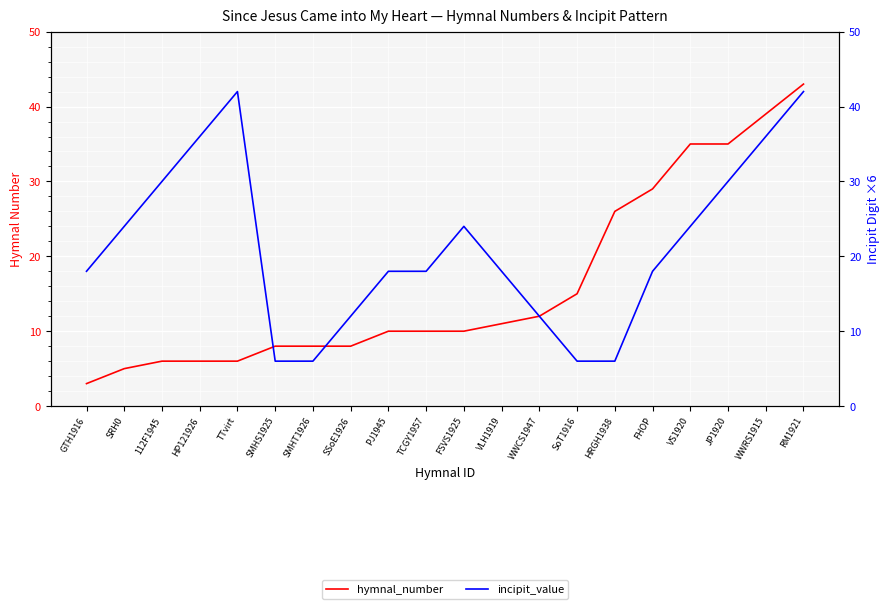

What position from the left is FSVS1925?

11